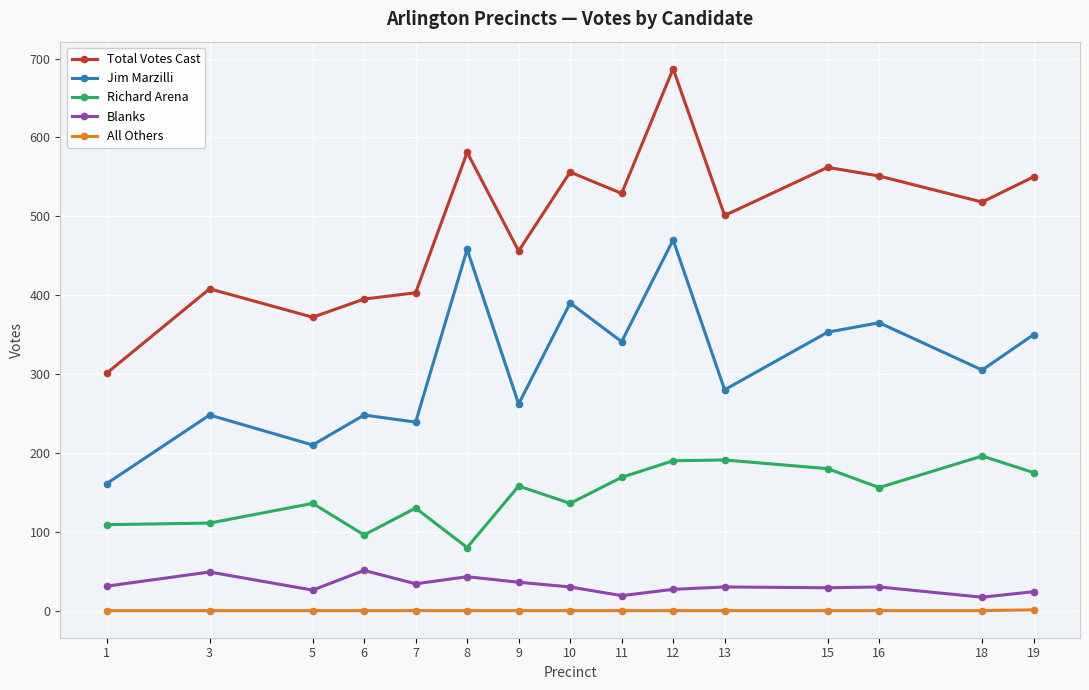

What is the spread (max minus min) of values at 1?

301